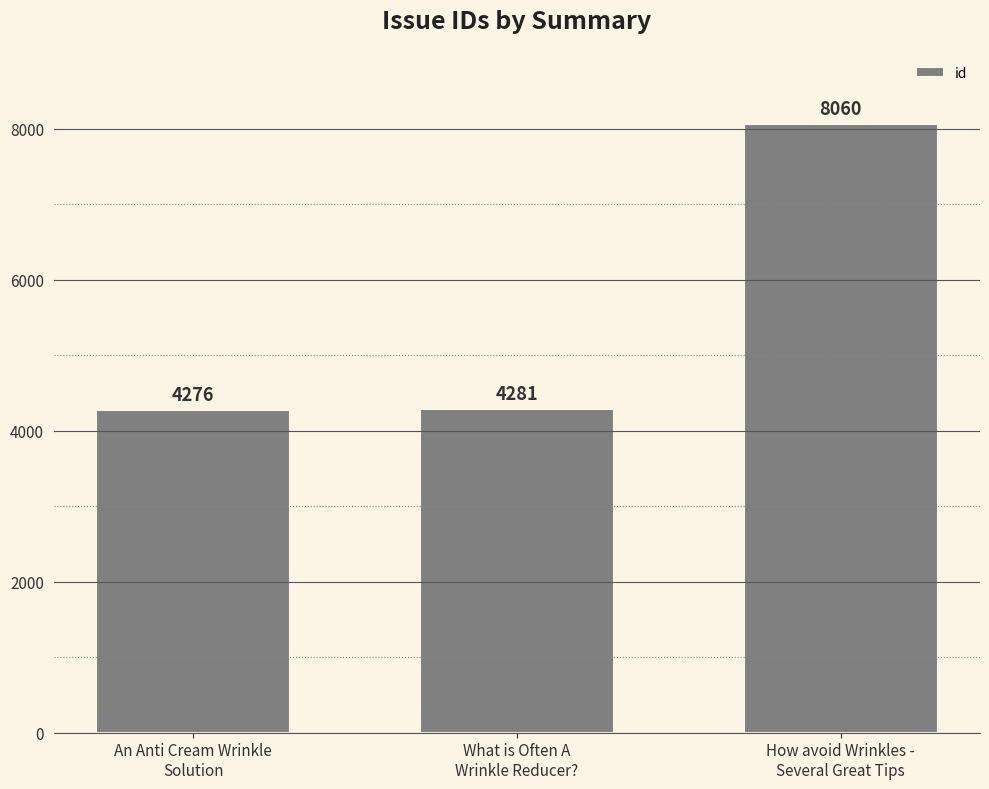

Which has a higher value, What is Often A
Wrinkle Reducer? or How avoid Wrinkles -
Several Great Tips?

How avoid Wrinkles -
Several Great Tips